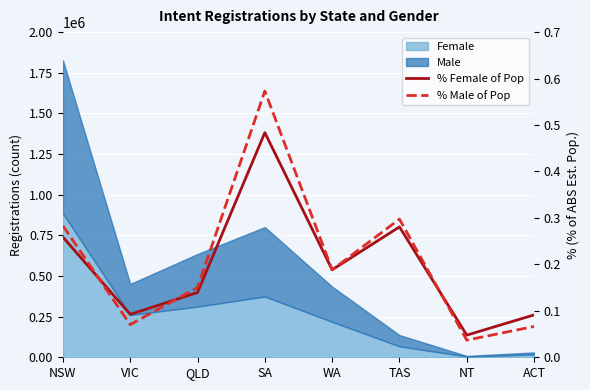

Read the % Female of Pop value at NSW.

0.3